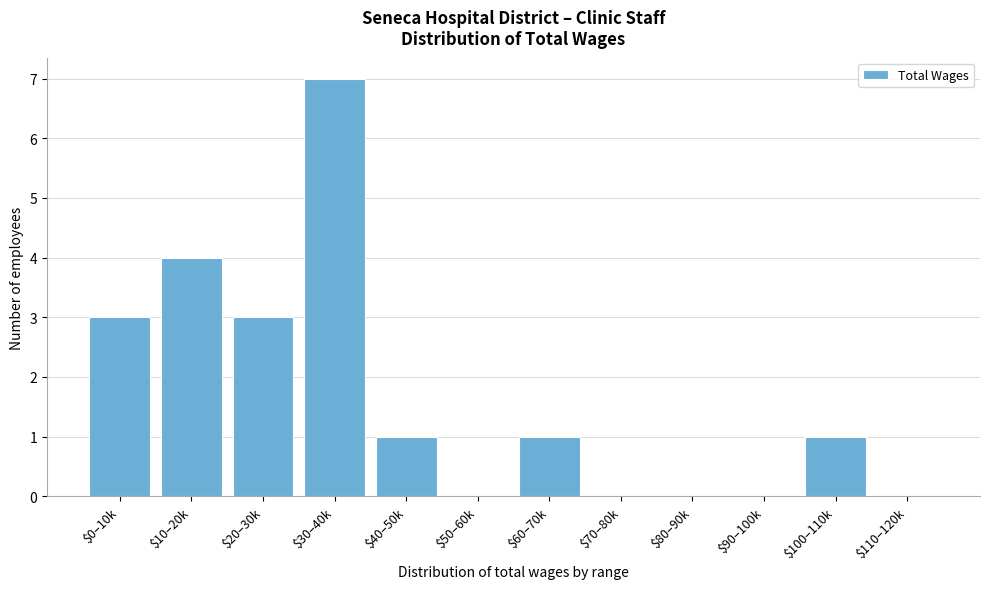

True or false: the data shows -4 at $80–90k.

False